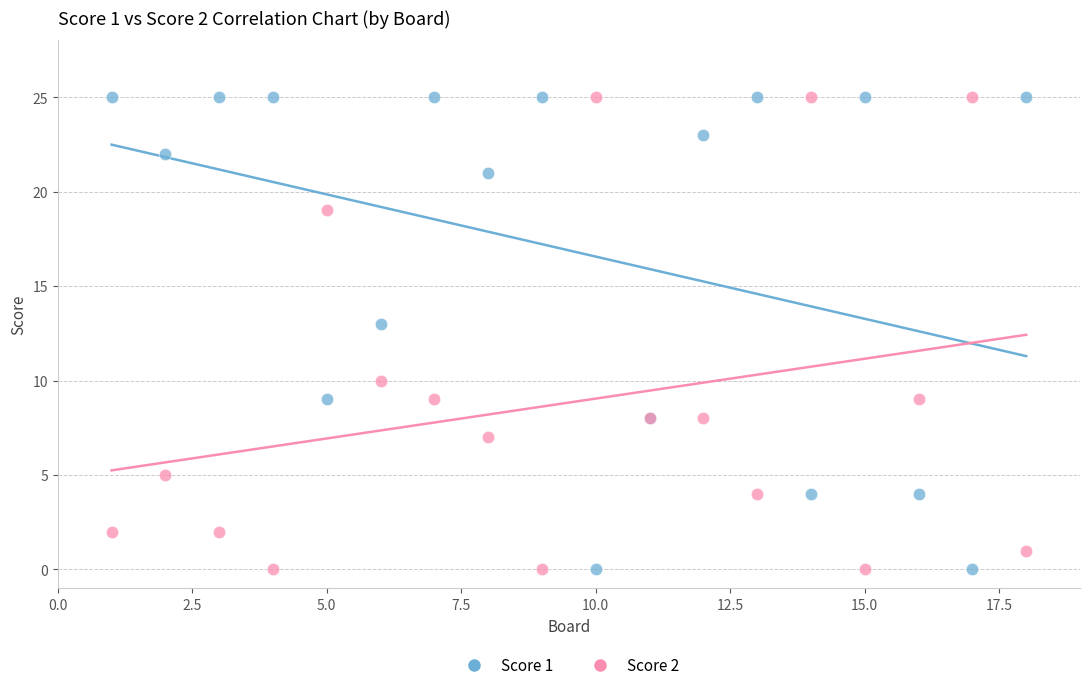

What is the X range (max minus min) for the scatter plot?

17